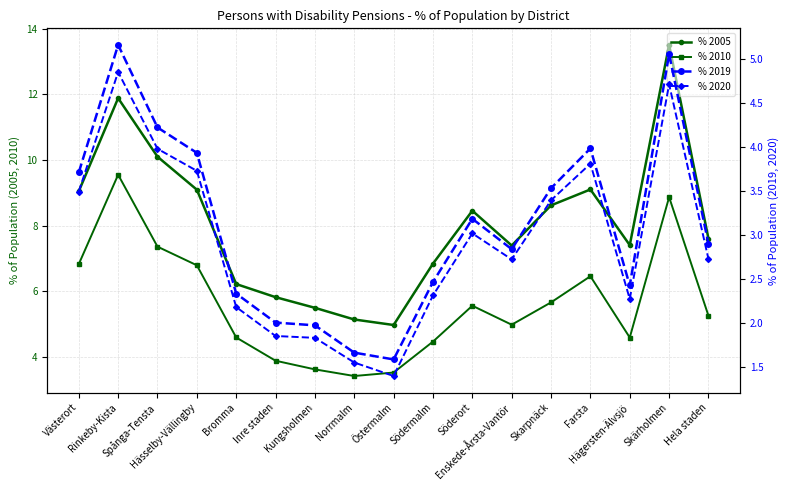

What is the value of the % 2020 point at the 2nd from the left?

4.9